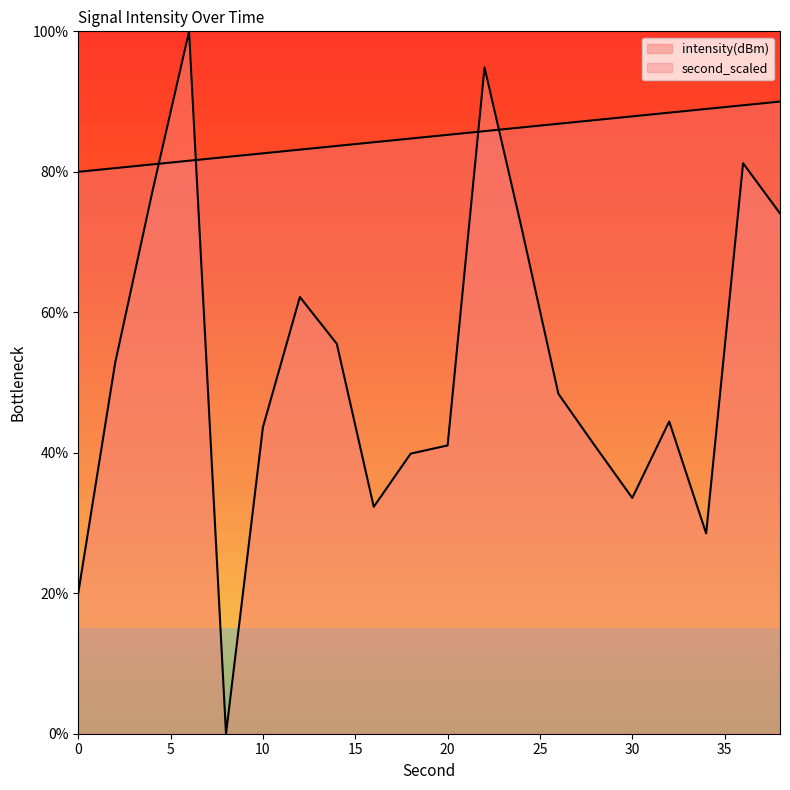

Is it true that second_scaled equals 48.5 at 22?

False